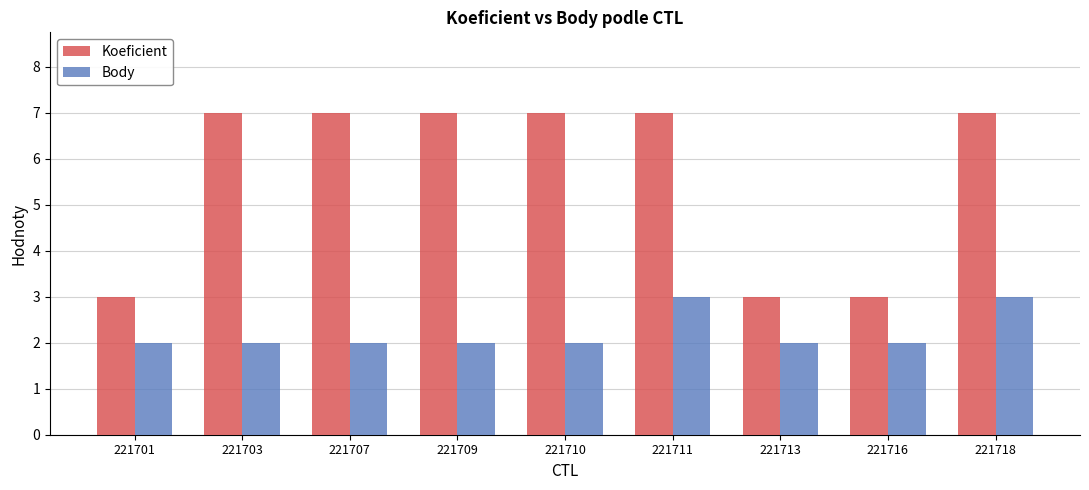

How many groups of bars are there?

9